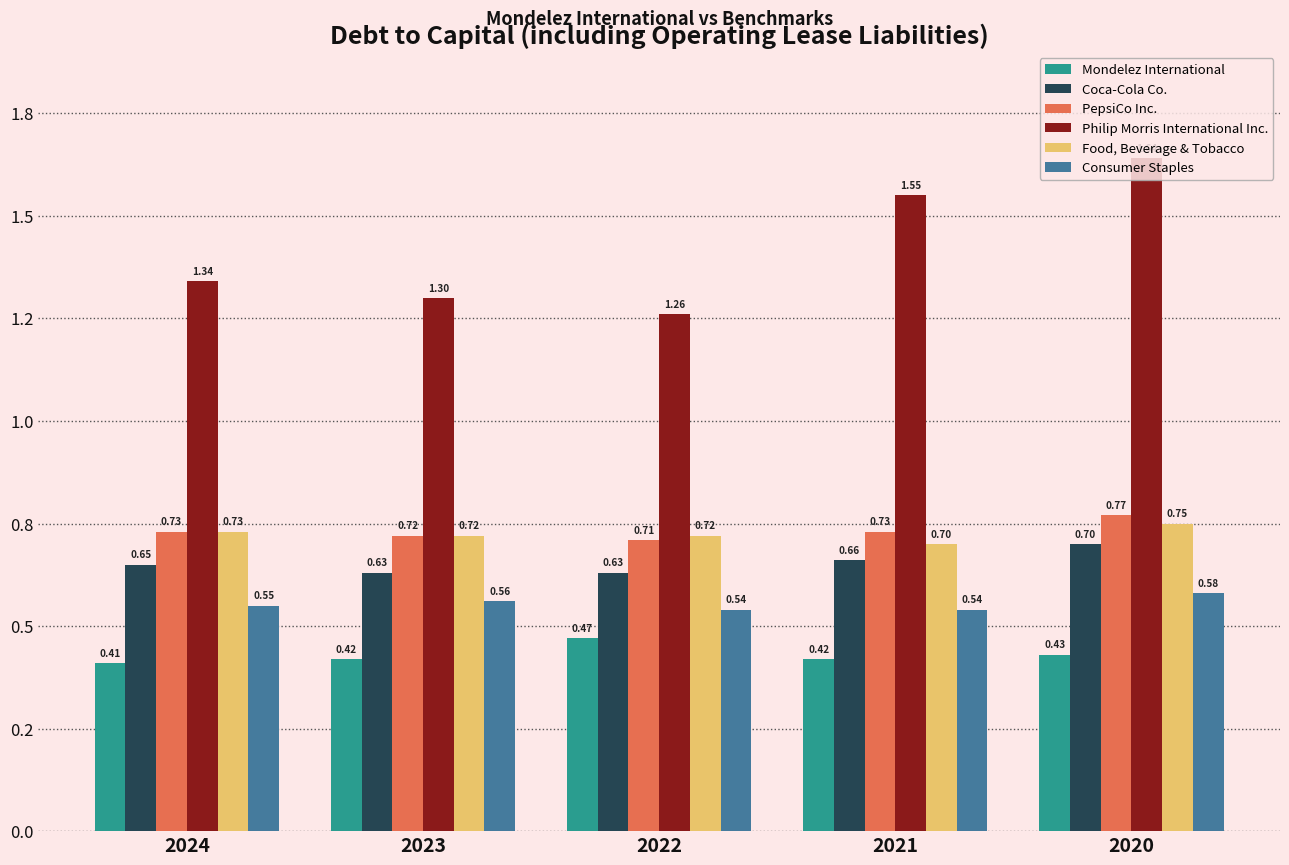

Does the chart contain any negative values?

No